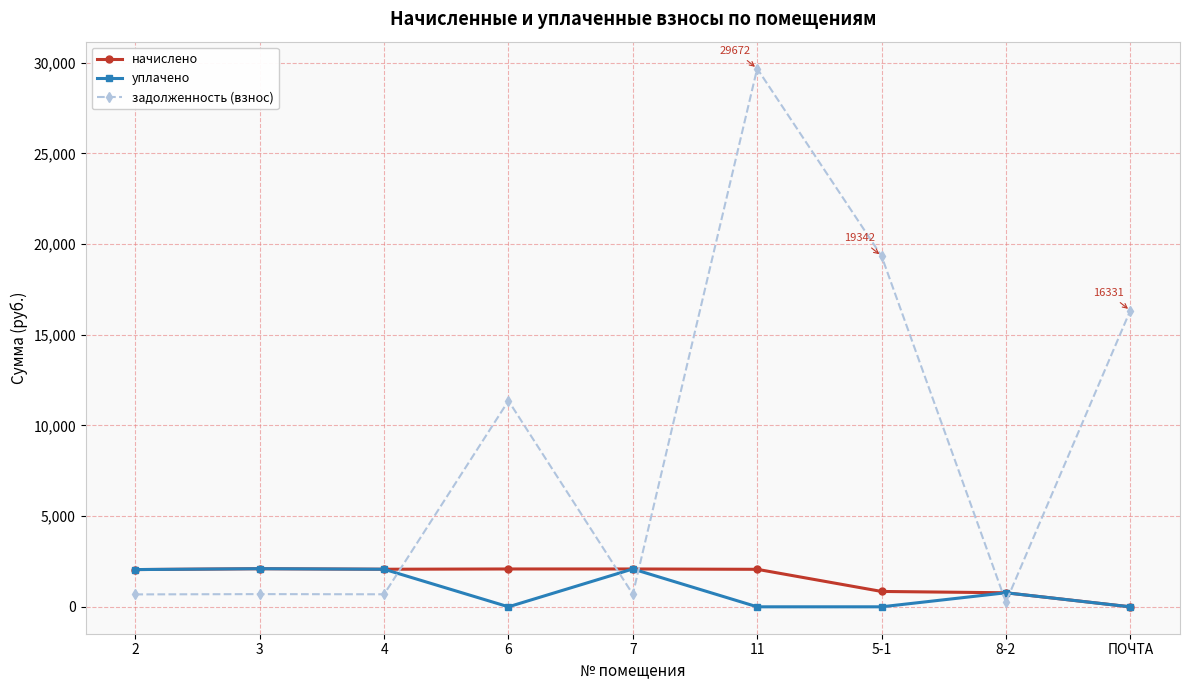

What is the greatest value displayed?

29672.2